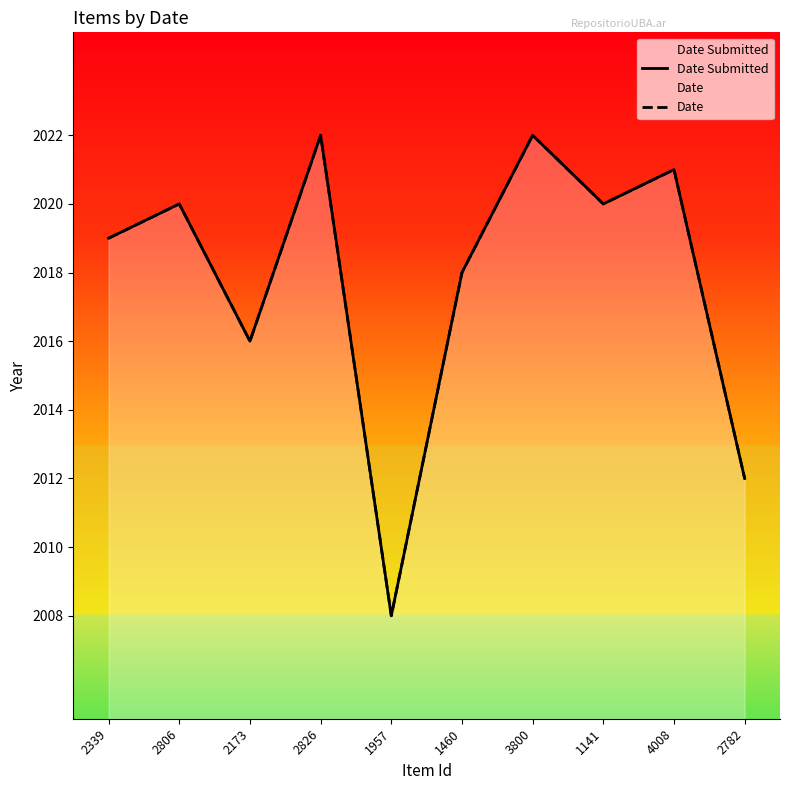

Is it true that Date equals 2020 at 1141?

True